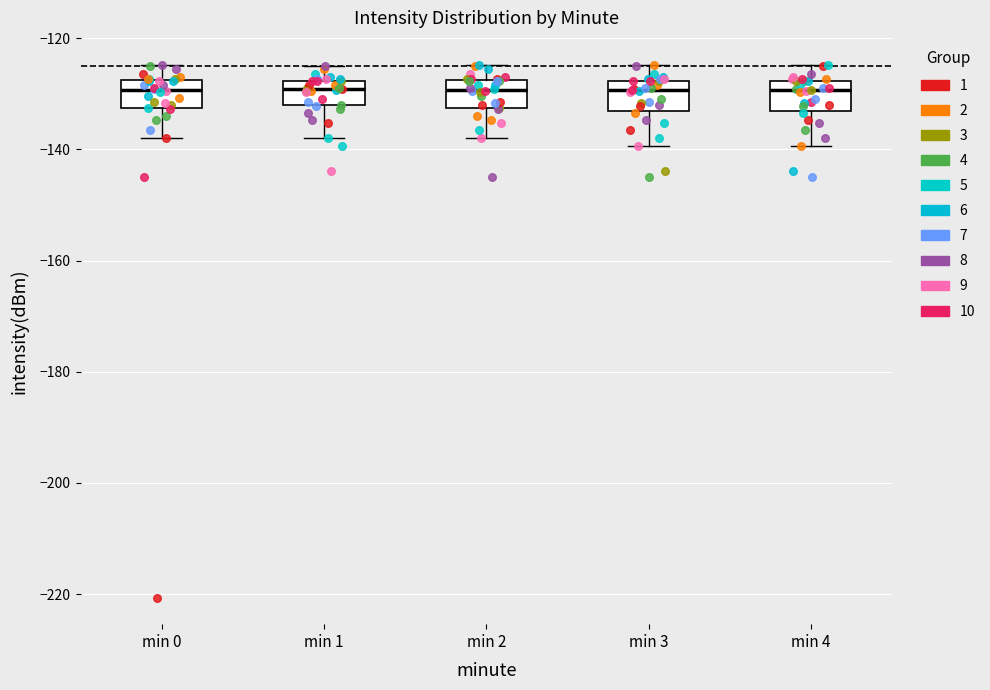

Reading left to right, read every box against the y-axis: the position of its median line, the range the box covers, and the ends of its whiskers. The values are not printed on the chart, so give them approximately, as read against the axis.

min 0: median -130, box -132 to -128, whiskers -138 to -124
min 1: median -130, box -132 to -128, whiskers -138 to -124
min 2: median -130, box -132 to -128, whiskers -138 to -124
min 3: median -130, box -134 to -128, whiskers -140 to -124
min 4: median -130, box -134 to -128, whiskers -140 to -124